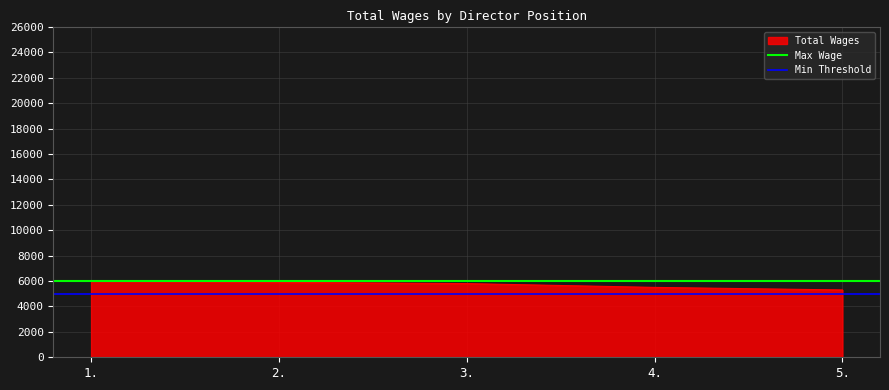

The value of Max Wage at 1. is 3090. True or false?

False